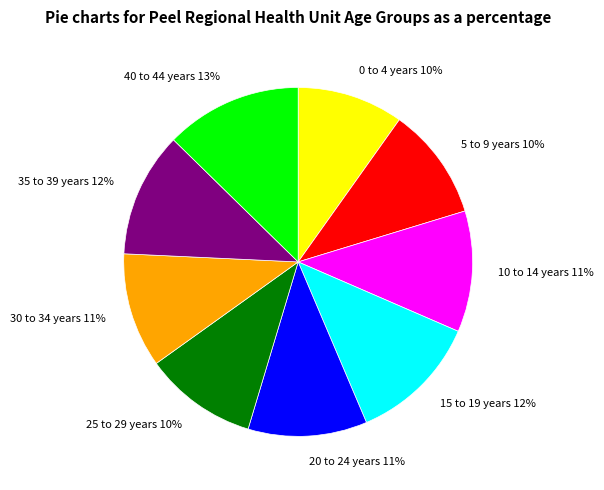

Is there a majority slice in this chart?

No